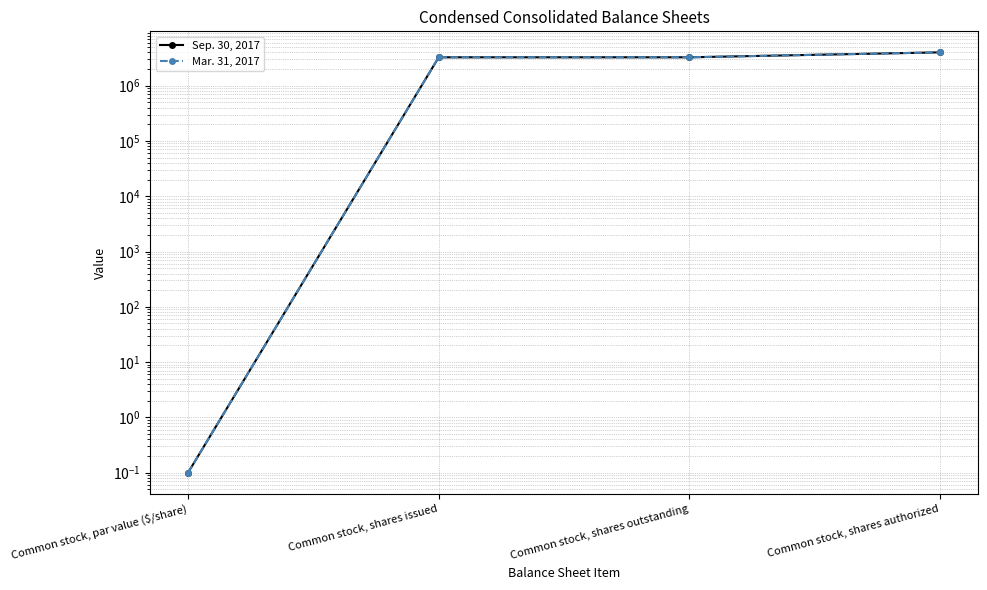

Rank the series by their maximum value, from lowest to highest.

Sep. 30, 2017, Mar. 31, 2017